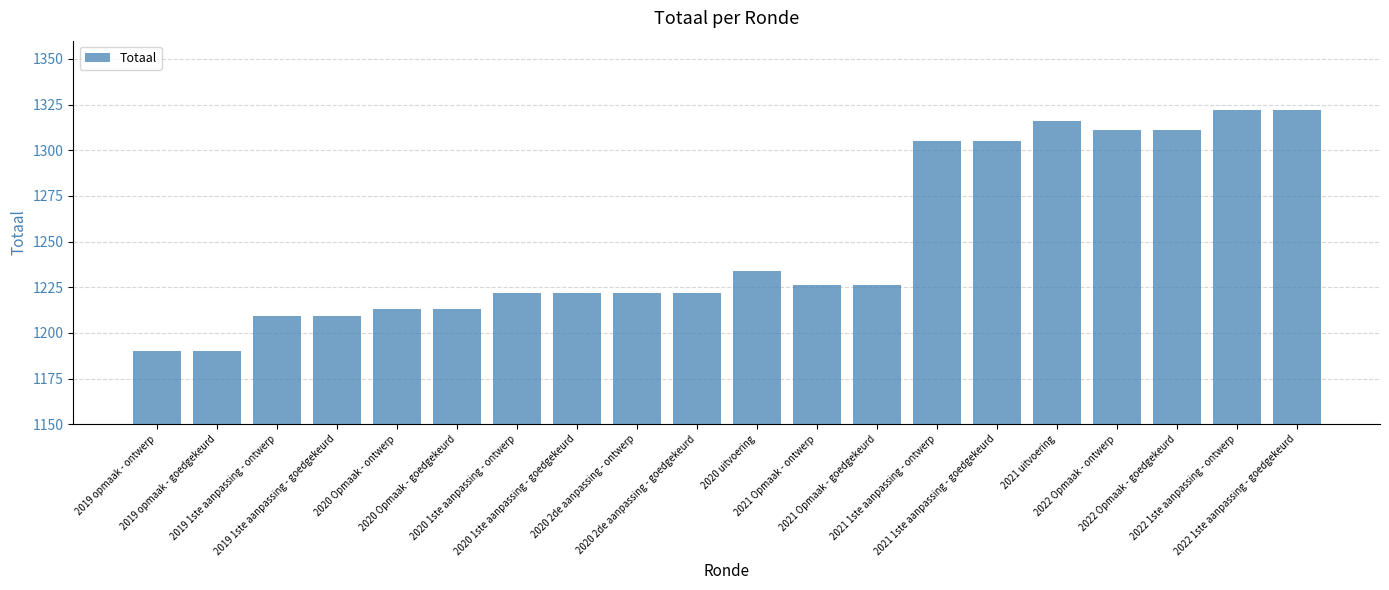

How many bars are there in total?

20